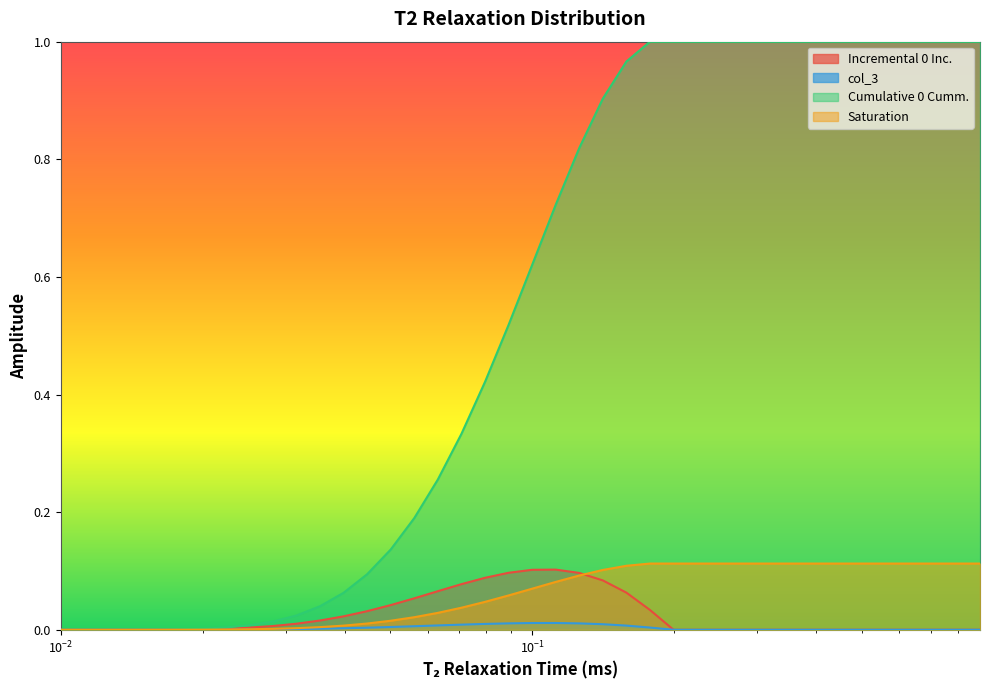

How many times do Incremental 0 Inc. and Cumulative 0 Cumm. cross each other?

1